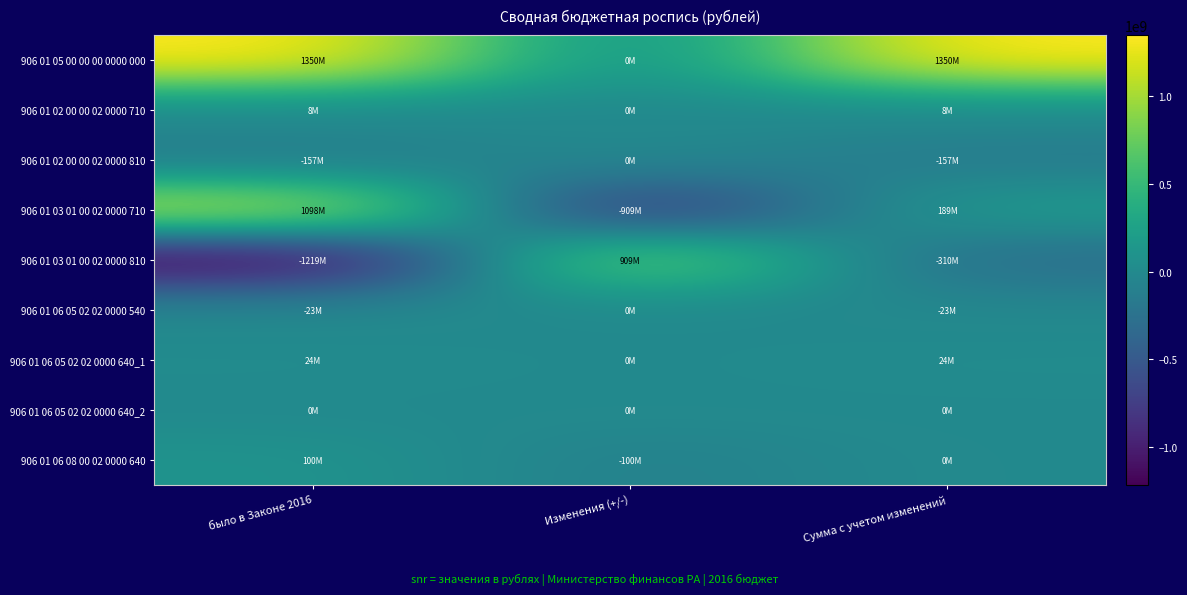

Which series has the largest range (max minus min)?

906 01 03 01 00 02 0000 810